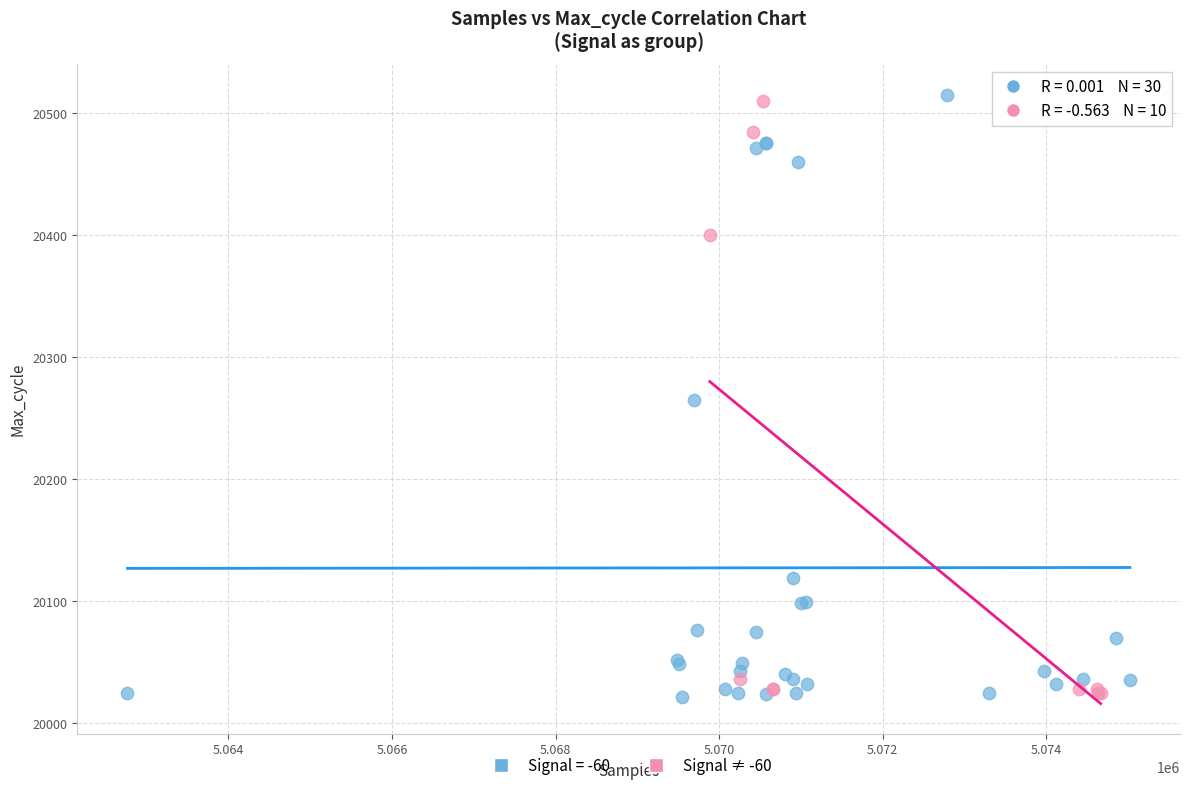

What are all the series names shown in the legend?

Signal = -60, Signal ≠ -60